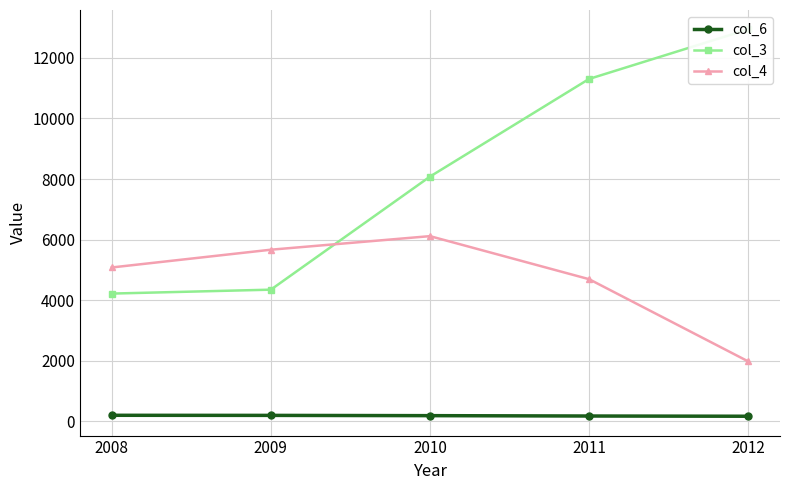

True or false: col_4 and col_6 intersect in this chart.

False